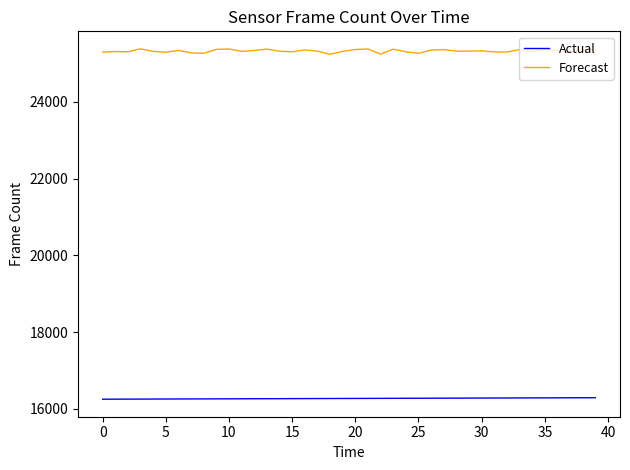

Which series has the largest range (max minus min)?

Forecast